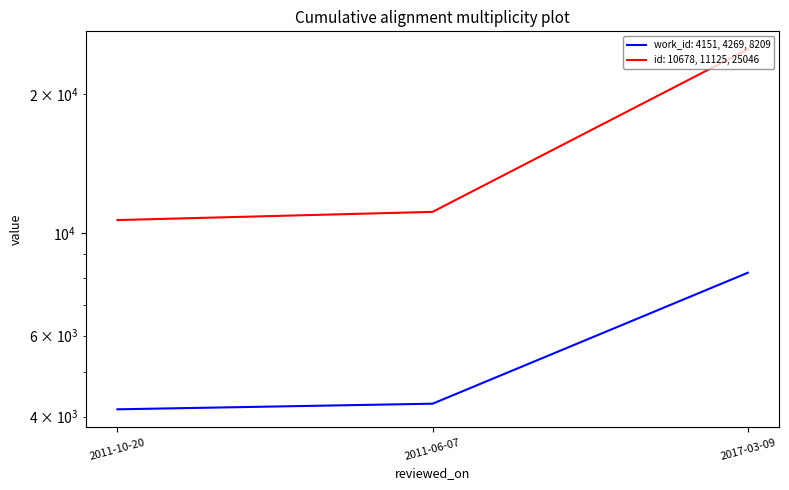

Reading right to left, transcribe all the data shown in this chart.

work_id: 2017-03-09=8209	2011-06-07=4269	2011-10-20=4151
id: 2017-03-09=25046	2011-06-07=11125	2011-10-20=10678